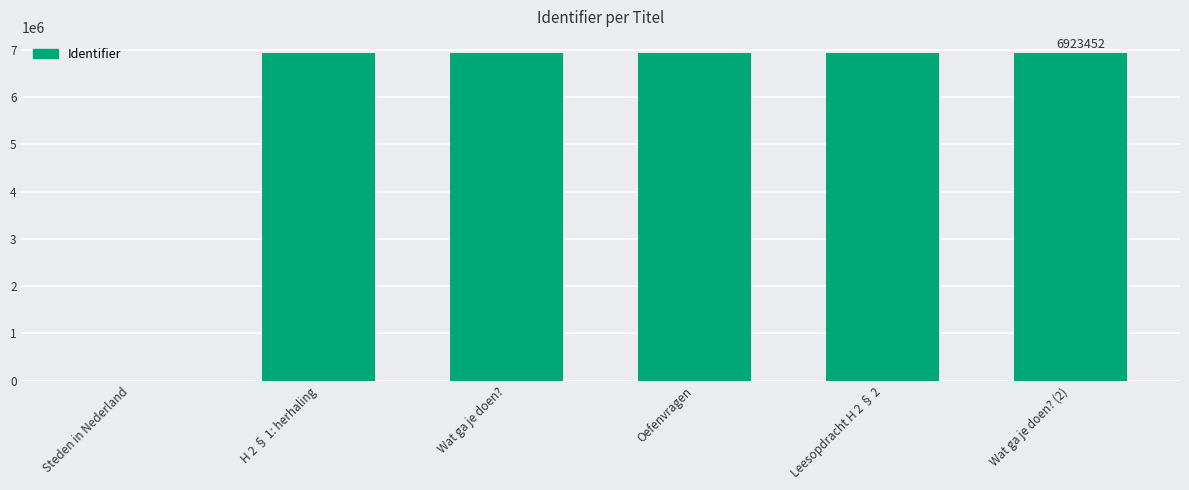

What is the ratio of the value at Oefenvragen to the value at H 2 § 1: herhaling?

1.0